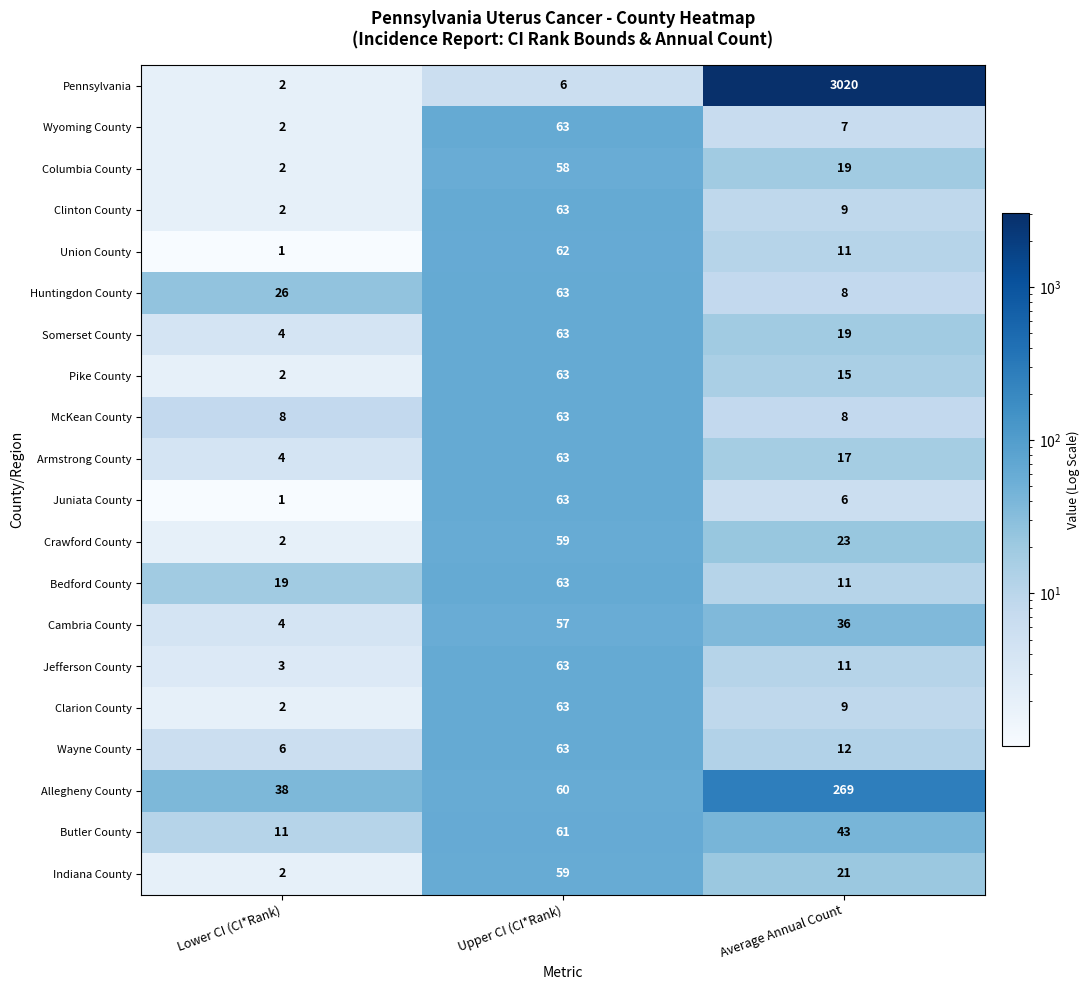

What is the sum of all Huntingdon County values?

97